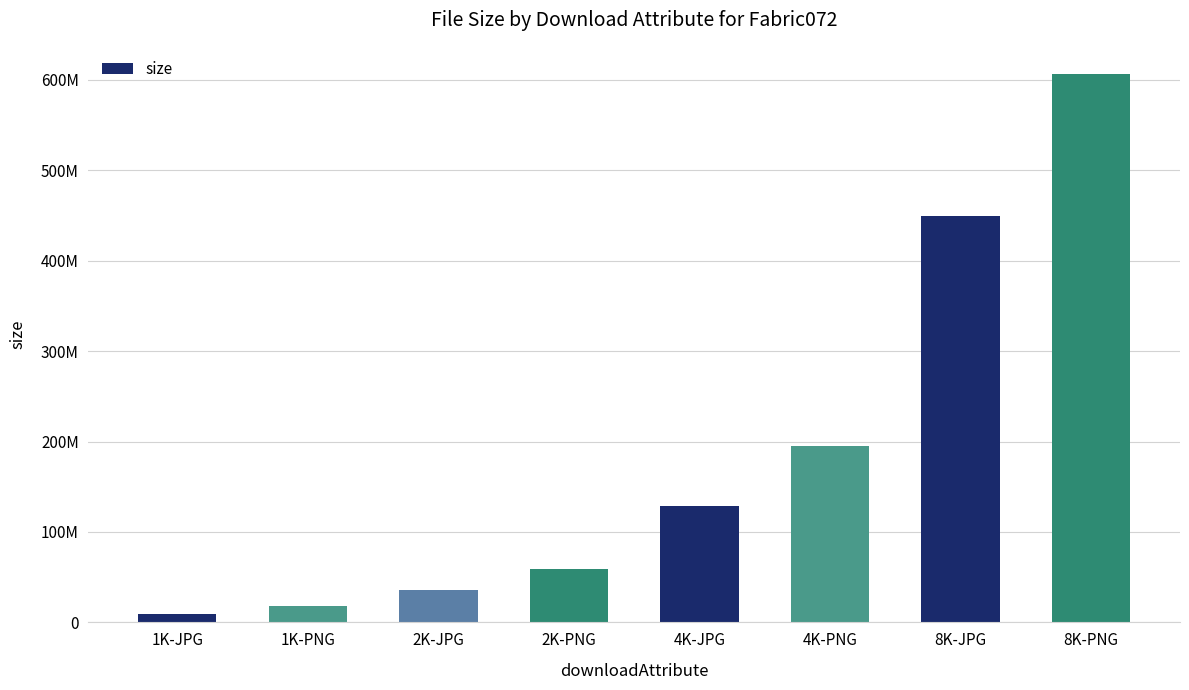

What is the difference between the values at 1K-JPG and 2K-PNG?

49863105